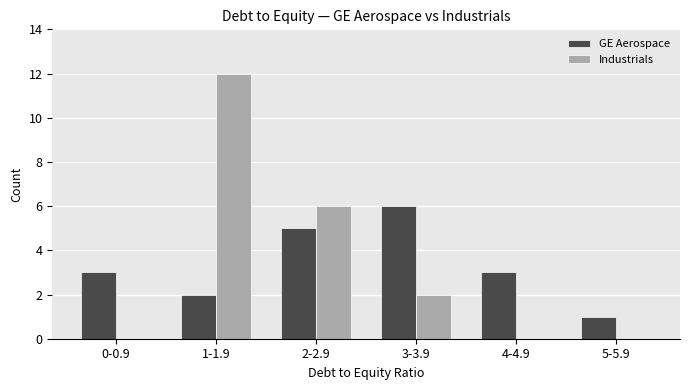

Reading left to right, transcribe all the data shown in this chart.

GE Aerospace: 0-0.9=3	1-1.9=2	2-2.9=5	3-3.9=6	4-4.9=3	5-5.9=1
Industrials: 0-0.9=0	1-1.9=12	2-2.9=6	3-3.9=2	4-4.9=0	5-5.9=0